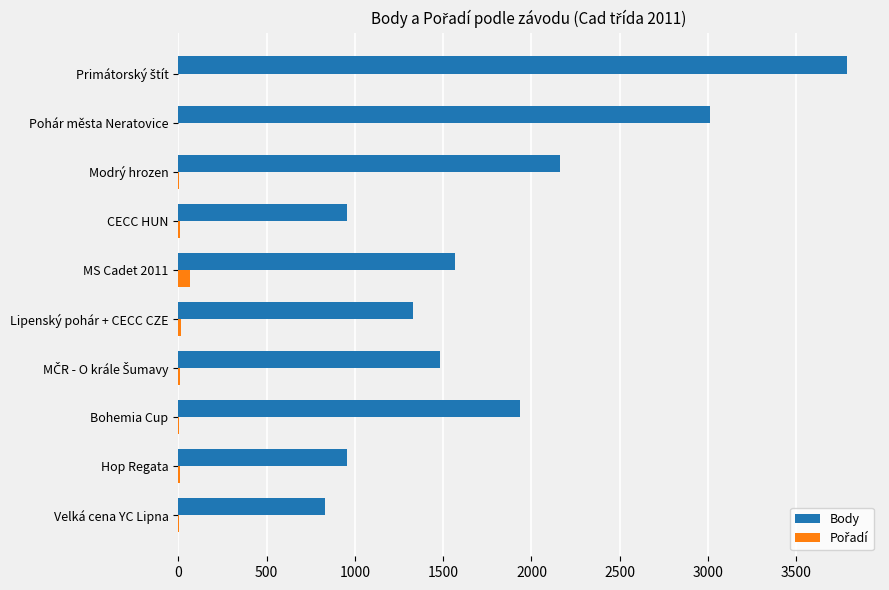

Which series changed the most between CECC HUN and Pohár města Neratovice?

Body